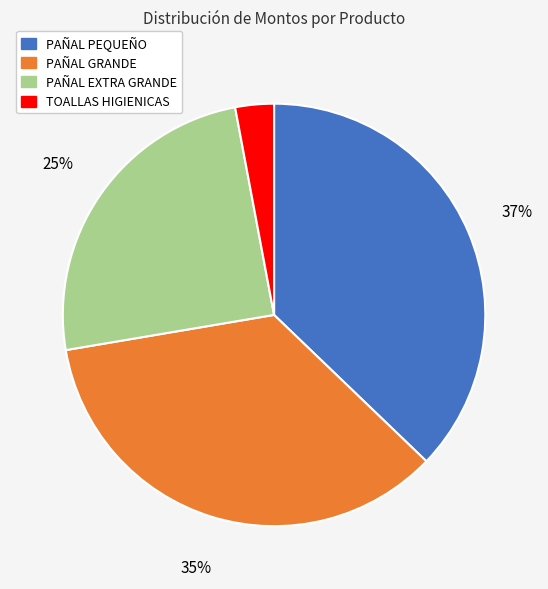

Which has a higher value, PAÑAL GRANDE or PAÑAL PEQUEÑO?

PAÑAL PEQUEÑO